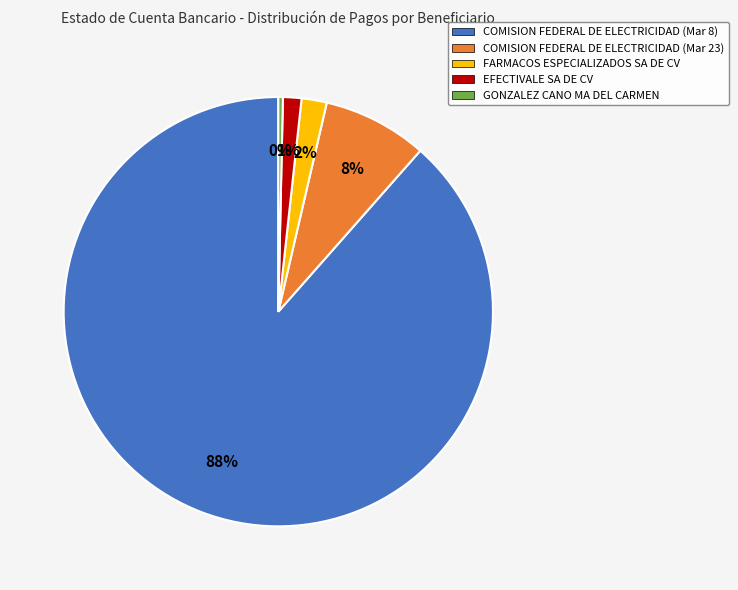

How many segments does this pie chart have?

5